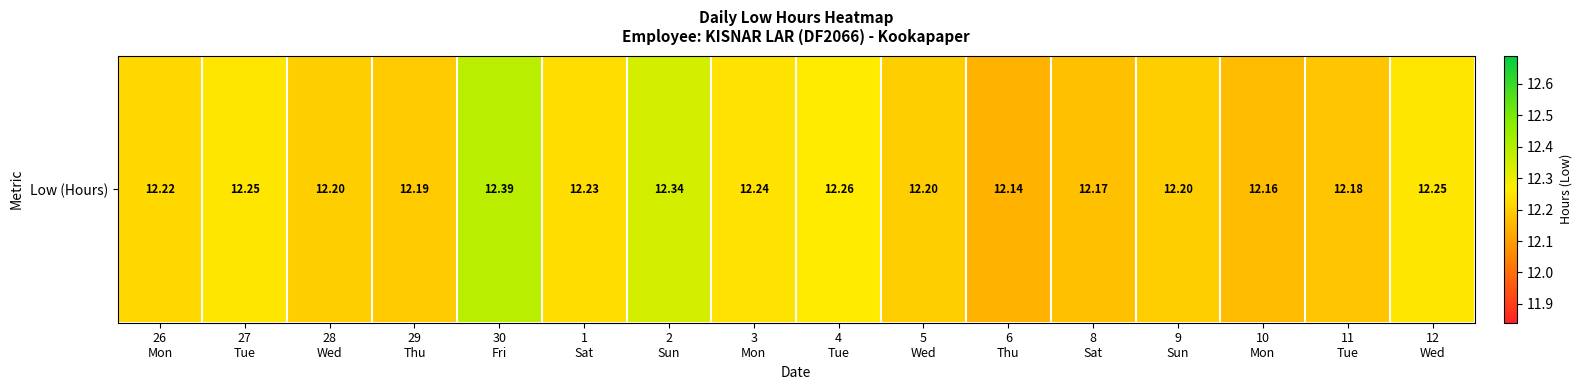

The value at 3
Mon is 5.4. True or false?

False